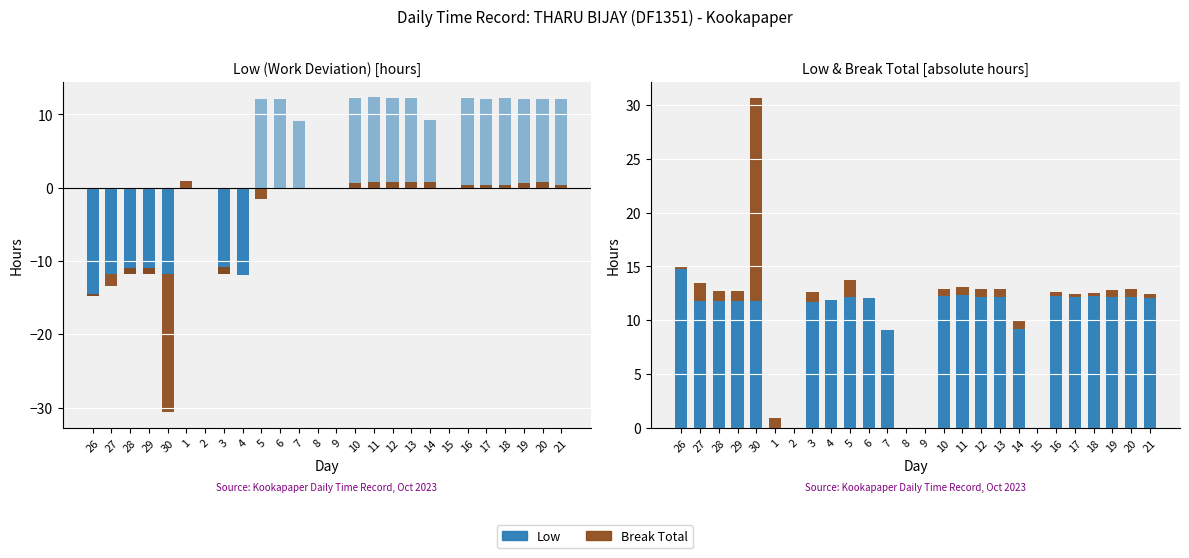

At which category is the sum across all series the highest?

5